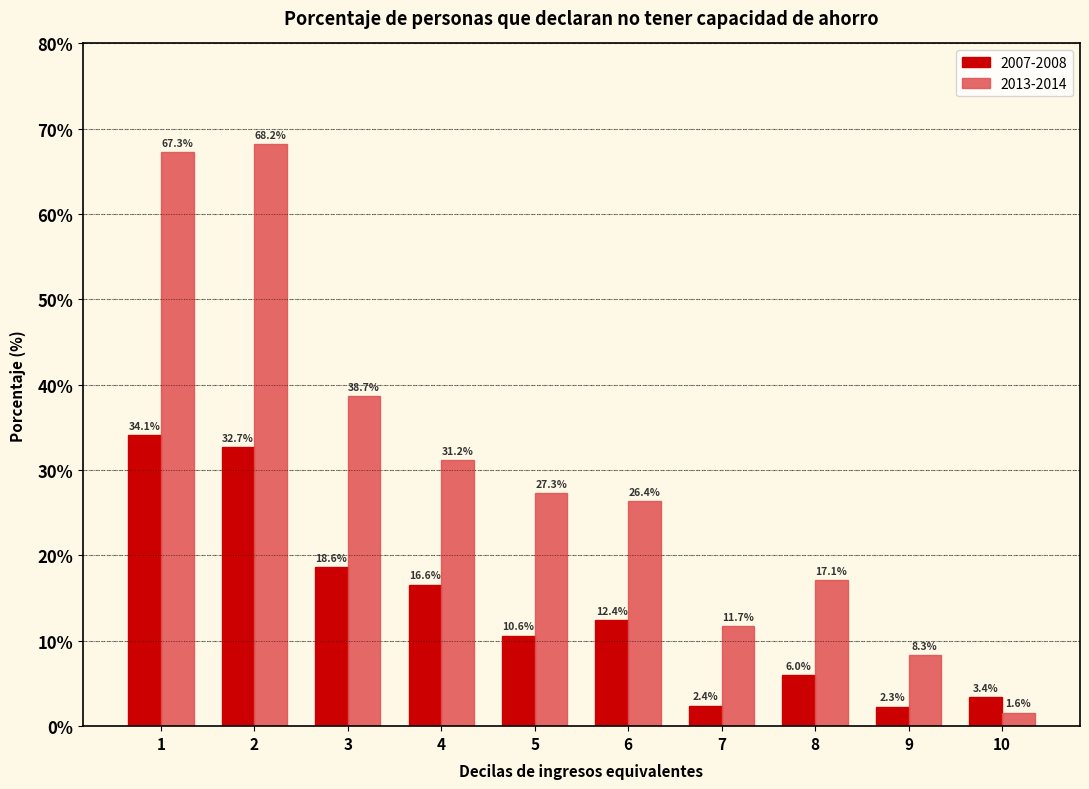

Reading left to right, list all the values displayed in this chart.

2007-2008: 1=34.1	2=32.7	3=18.6	4=16.6	5=10.6	6=12.4	7=2.4	8=6.0	9=2.3	10=3.4
2013-2014: 1=67.3	2=68.2	3=38.7	4=31.2	5=27.3	6=26.4	7=11.7	8=17.1	9=8.3	10=1.6